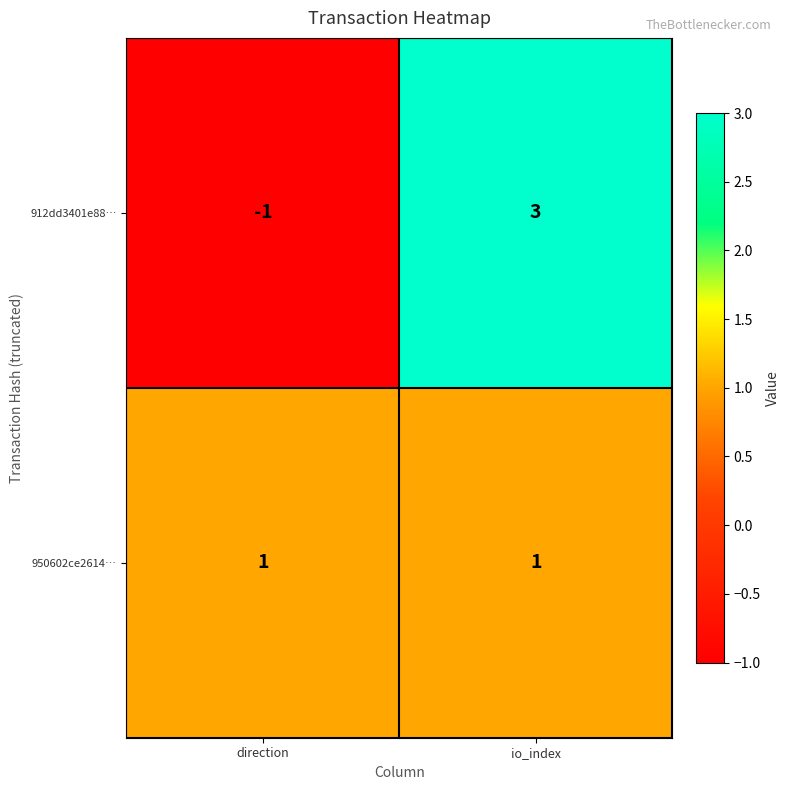

True or false: 912dd3401e88… has a value of 3 at io_index.

True